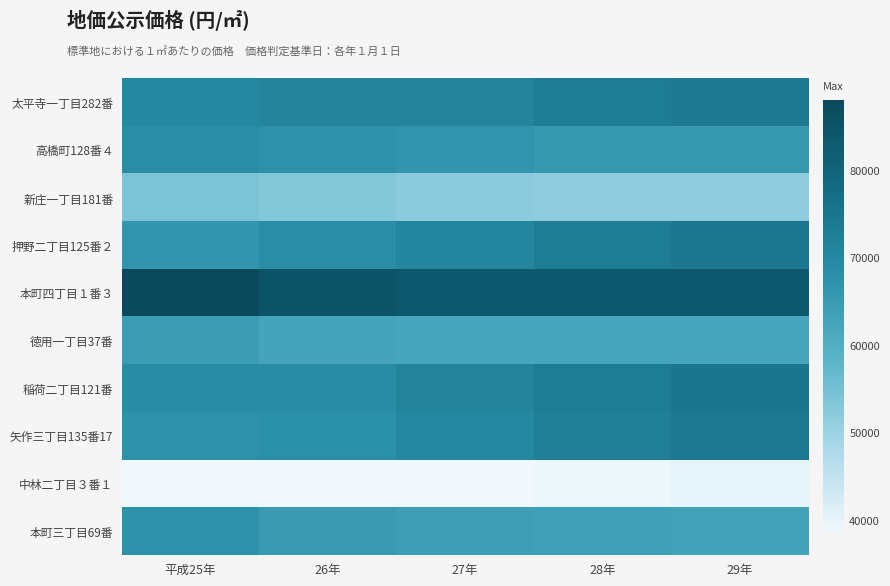

List the series in order of their peak value, highest first.

本町四丁目１番３, 稲荷二丁目121番, 押野二丁目125番２, 太平寺一丁目282番, 矢作三丁目135番17, 高橋町128番４, 本町三丁目69番, 徳用一丁目37番, 新庄一丁目181番, 中林二丁目３番１